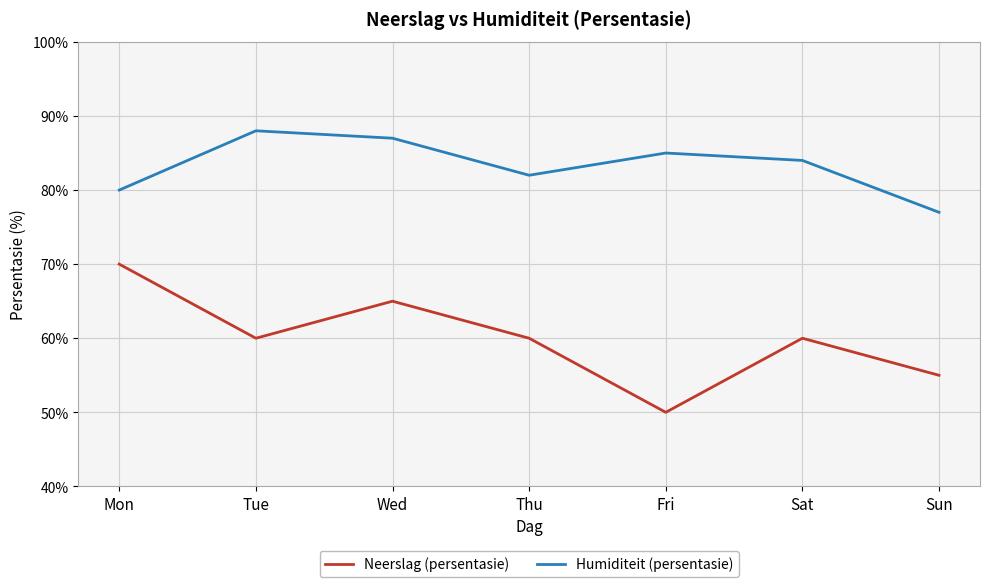

What is the sum of the Neerslag (persentasie) values at Fri and Sat?

110